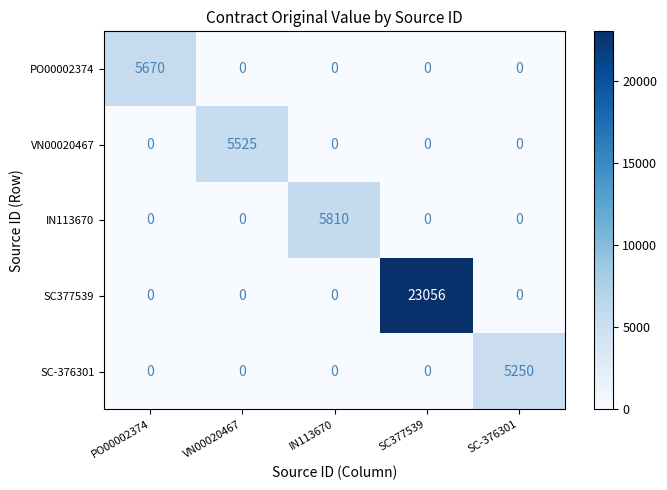

What is the total value across all series at SC377539?

23056